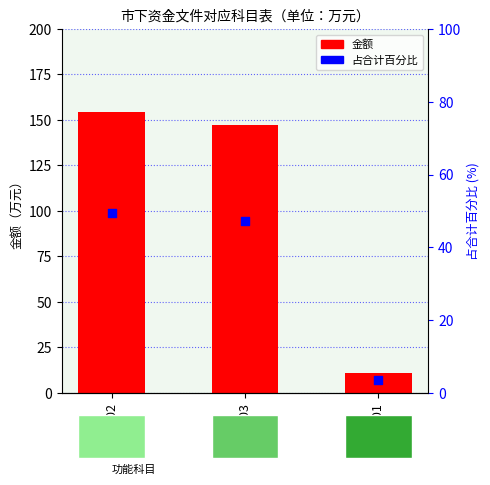

Which series has the widest spread of Y values?

金额